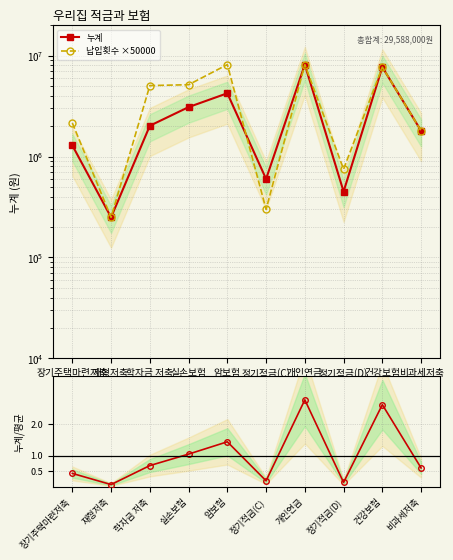

Reading left to right, what are all the values shown in this chart?

누계: 1290000.0	250000.0	2020000.0	3090000.0	4238000.0	600000.0	8150000.0	450000.0	7700000.0	1800000.0
납입횟수 ×50000: 2150000.0	250000.0	5050000.0	5150000.0	8150000.0	300000.0	8150000.0	750000.0	7700000.0	1800000.0
누계 / 평균: 0.4	0.1	0.7	1.0	1.4	0.2	2.8	0.2	2.6	0.6